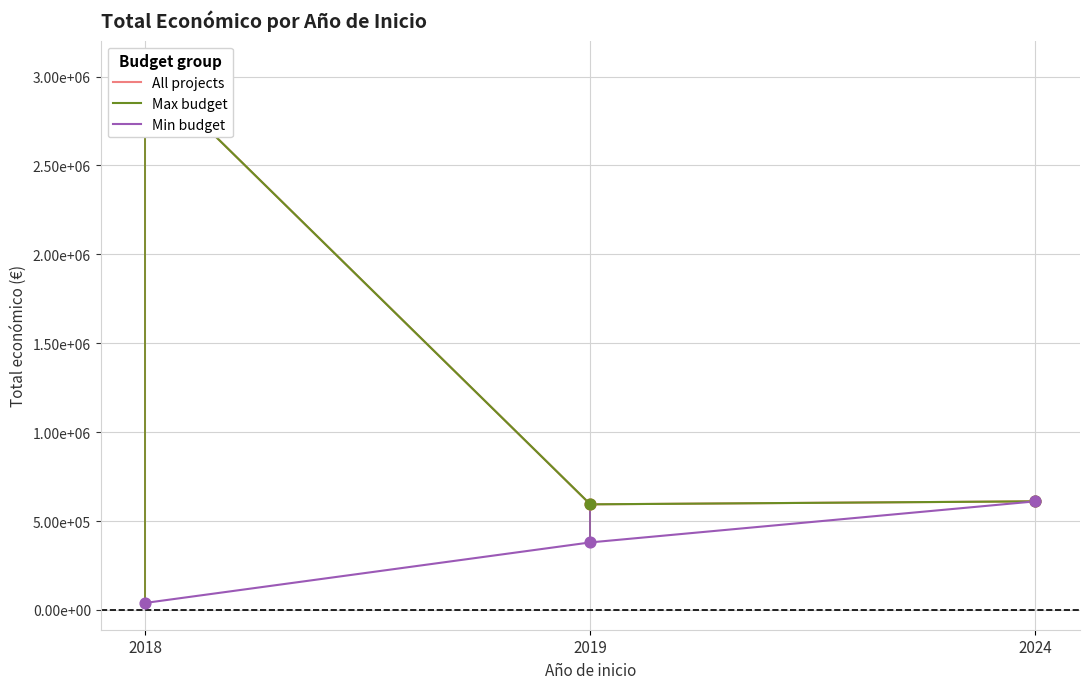

Which series has the largest Y range (max minus min)?

All projects